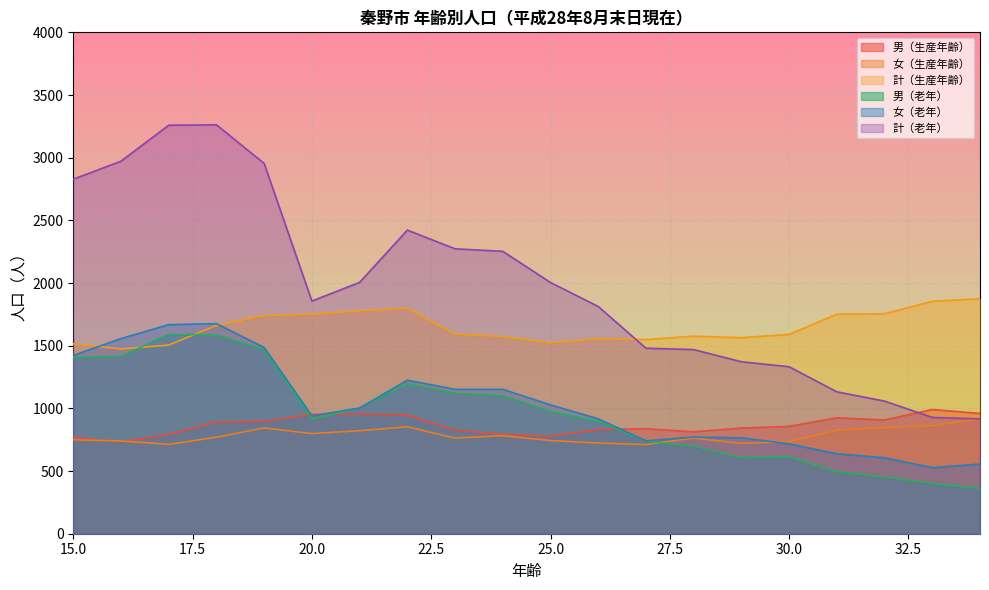

Does the chart display data point markers on the line(s)?

No